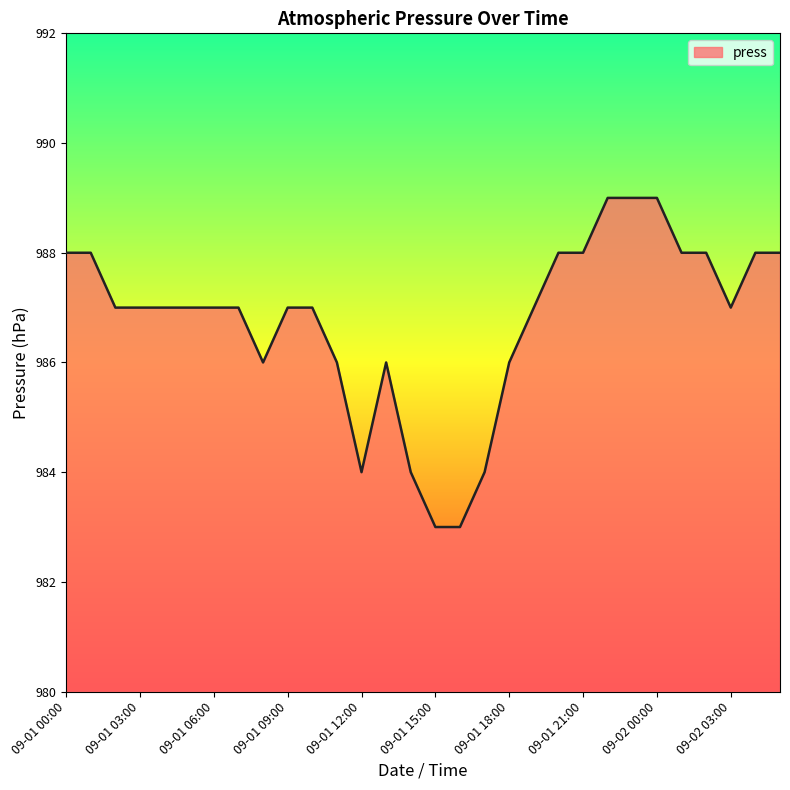

Does the chart have visible grid lines?

No